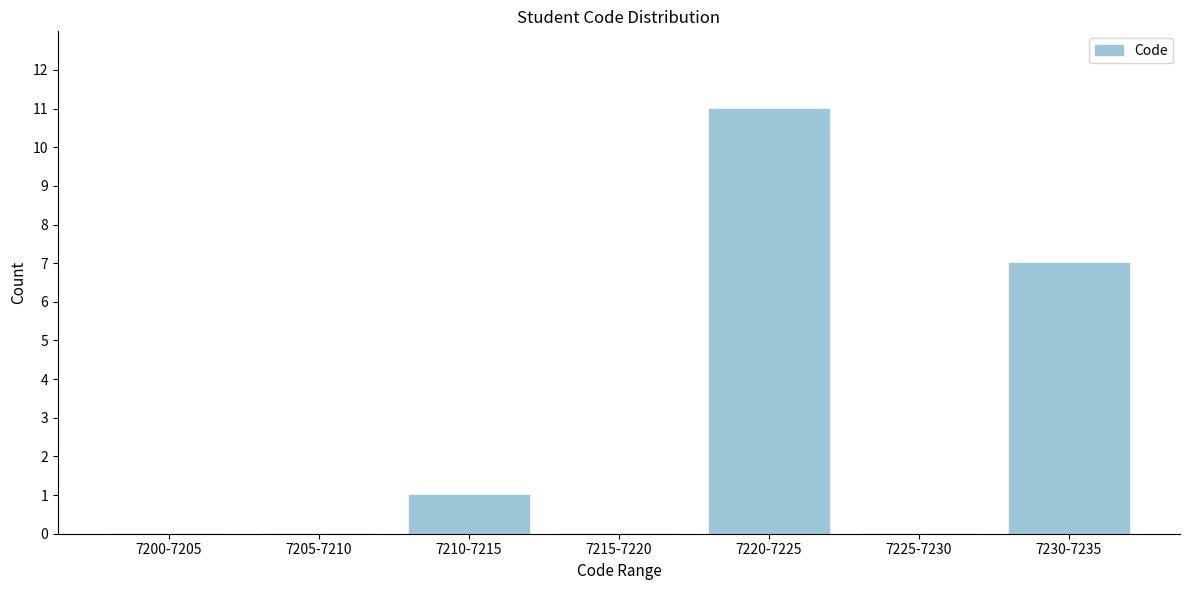

Reading left to right, extract all data points from this chart.

7200-7205=0	7205-7210=0	7210-7215=1	7215-7220=0	7220-7225=11	7225-7230=0	7230-7235=7